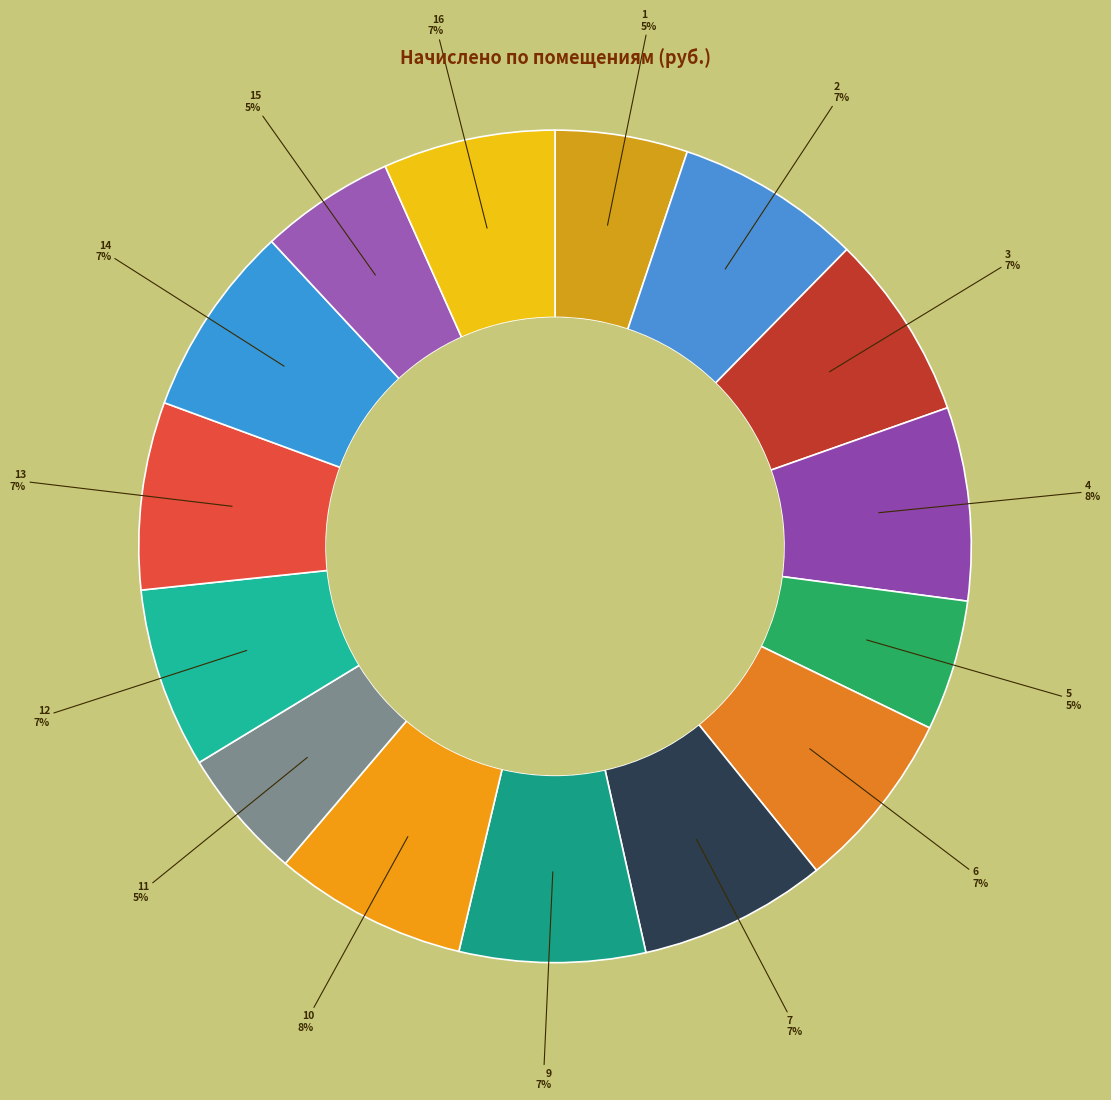

To the nearest percent, what is the average slice percentage?

7%